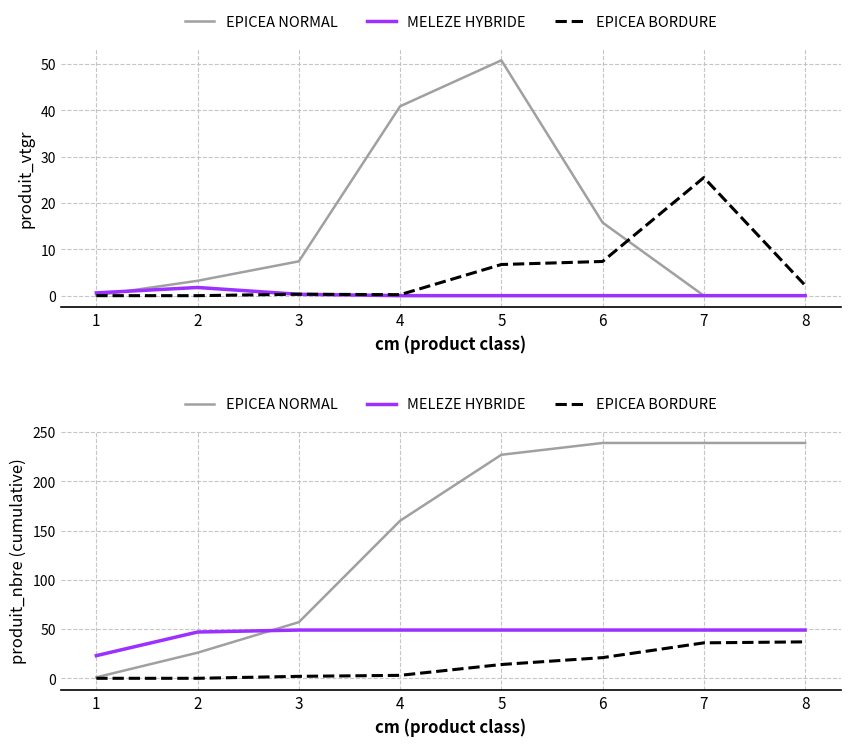

True or false: EPICEA BORDURE has more than 0 interior local peaks.

False